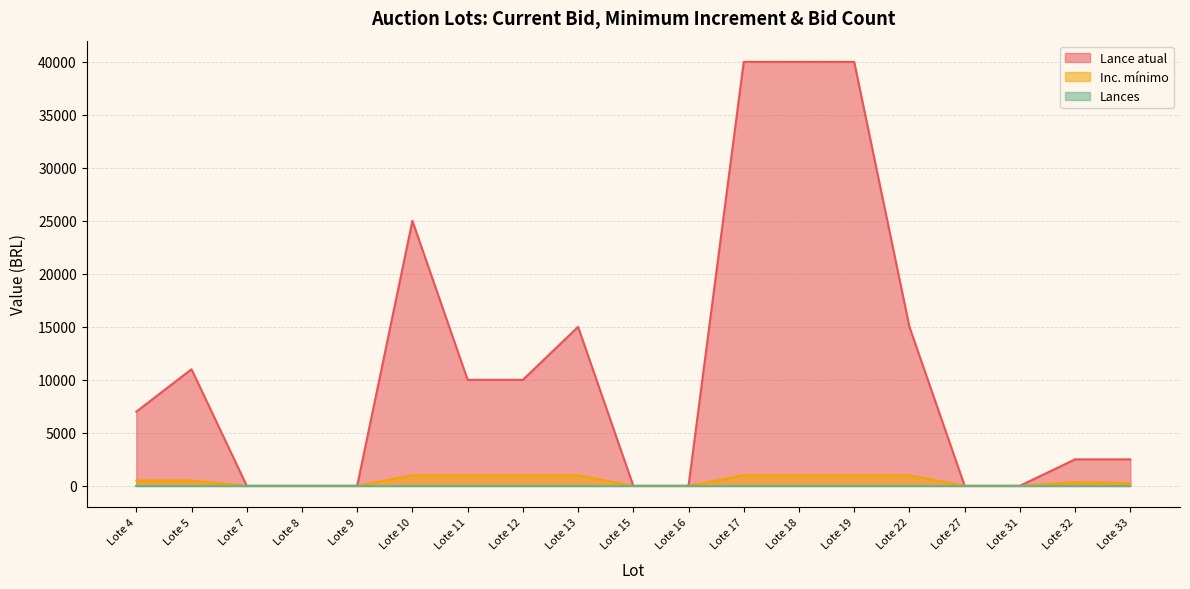

Which series changed the most between Lote 12 and Lote 22?

Lance atual